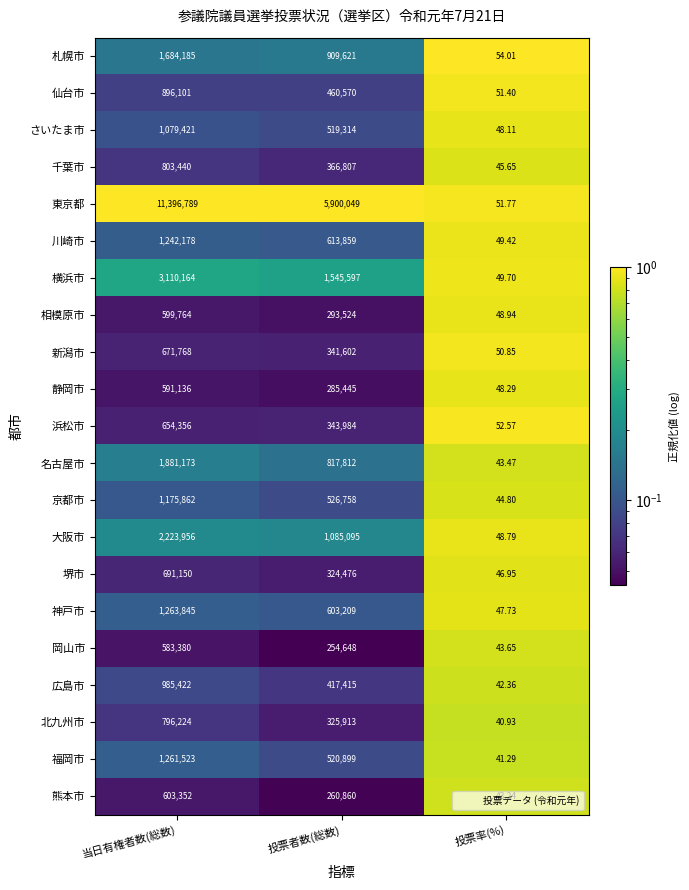

Which series has the largest range (max minus min)?

東京都